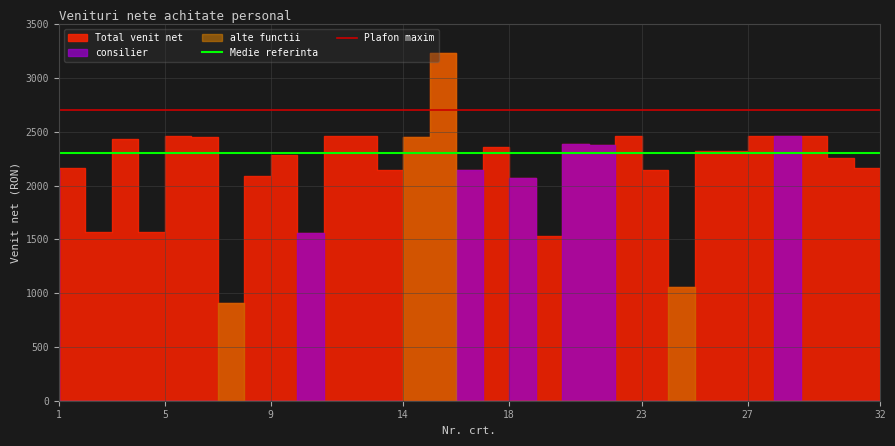

How many lines are shown in the chart?

2